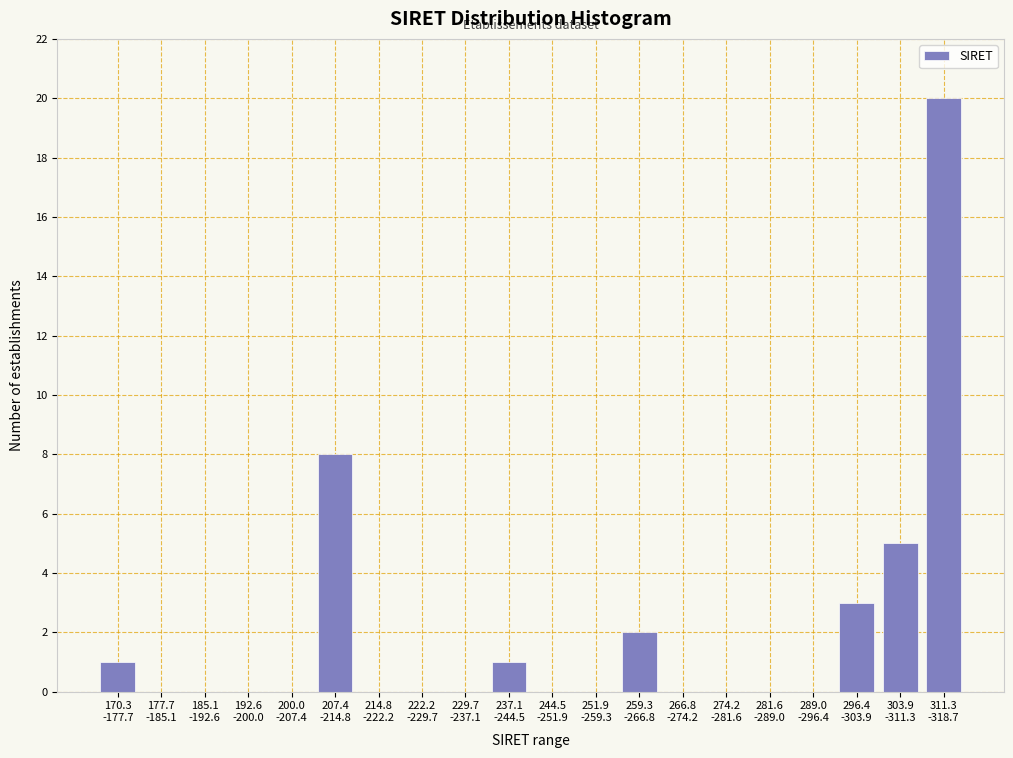

What is the sum of all values?

40